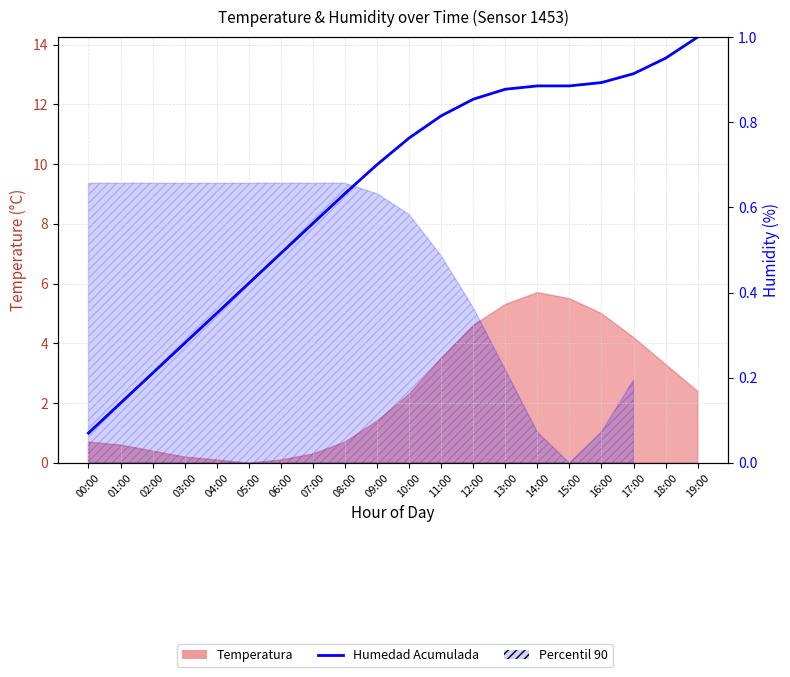

The chart shows a value of 0.2 at 09:00. True or false?

False